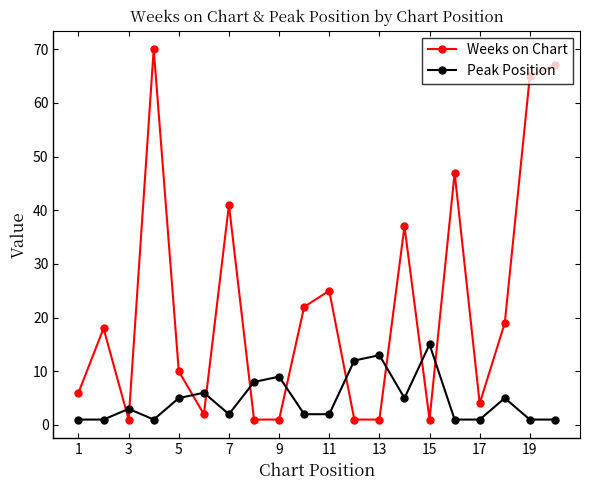

Reading right to left, transcribe all the data shown in this chart.

Weeks on Chart: 67	65	19	4	47	1	37	1	1	25	22	1	1	41	2	10	70	1	18	6
Peak Position: 1	1	5	1	1	15	5	13	12	2	2	9	8	2	6	5	1	3	1	1